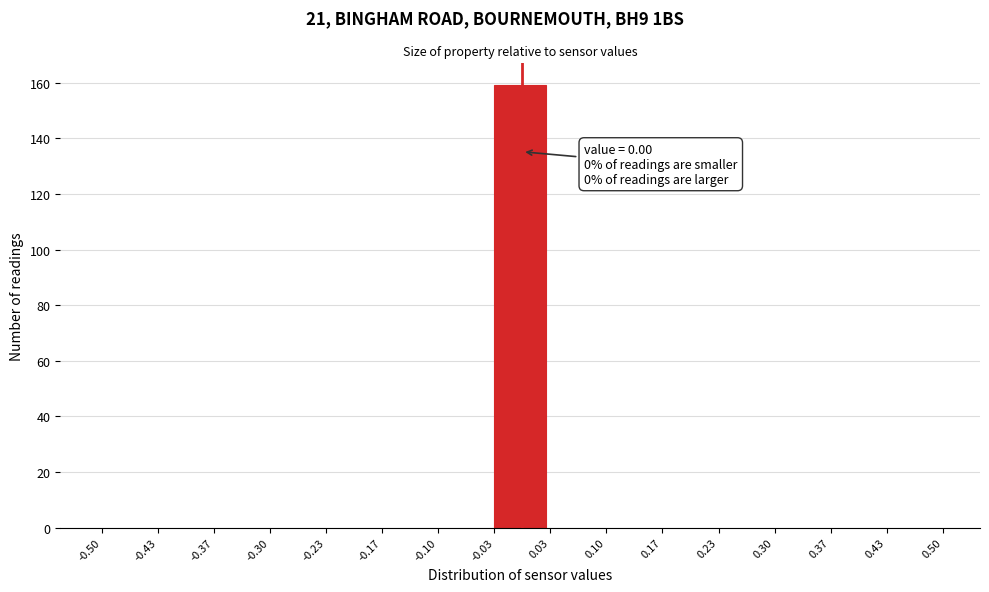

Over which range of the x-axis is the bar tallest?

-0.03 to 0.03